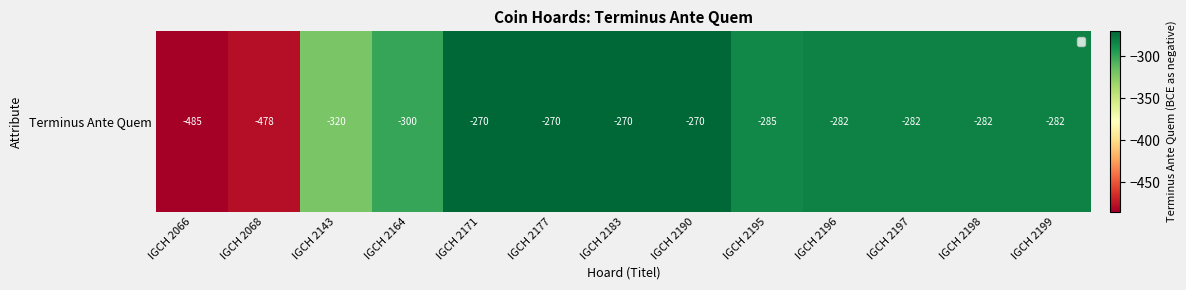

List the labels in order of value, largest first.

IGCH 2171, IGCH 2177, IGCH 2183, IGCH 2190, IGCH 2196, IGCH 2197, IGCH 2198, IGCH 2199, IGCH 2195, IGCH 2164, IGCH 2143, IGCH 2068, IGCH 2066